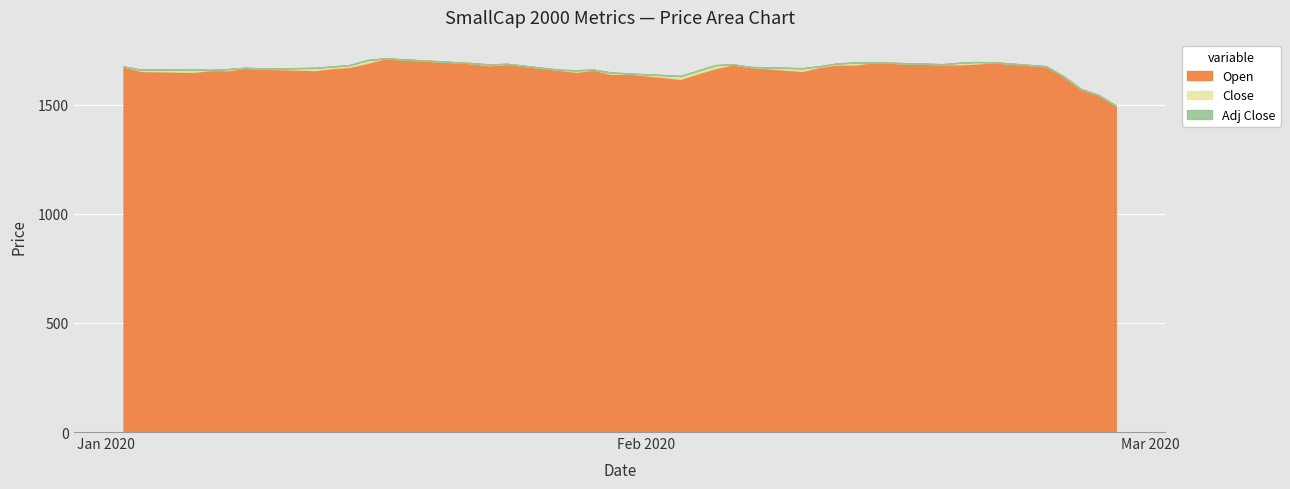

In Adj Close, how many points are lower than both neighbors (excluding endpoints)?

8